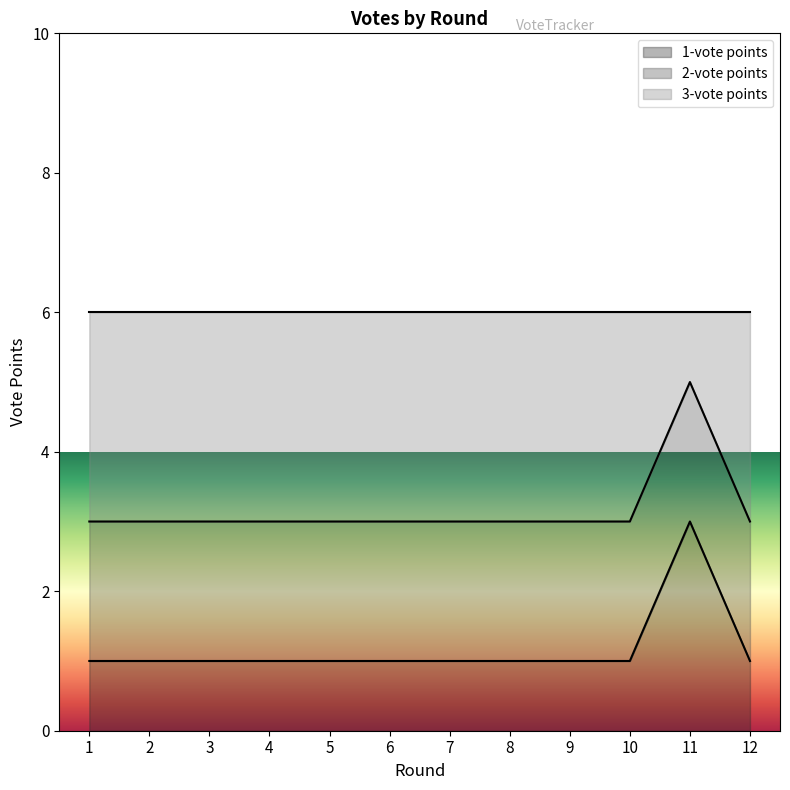

True or false: 3-vote points and 1-vote points intersect in this chart.

False